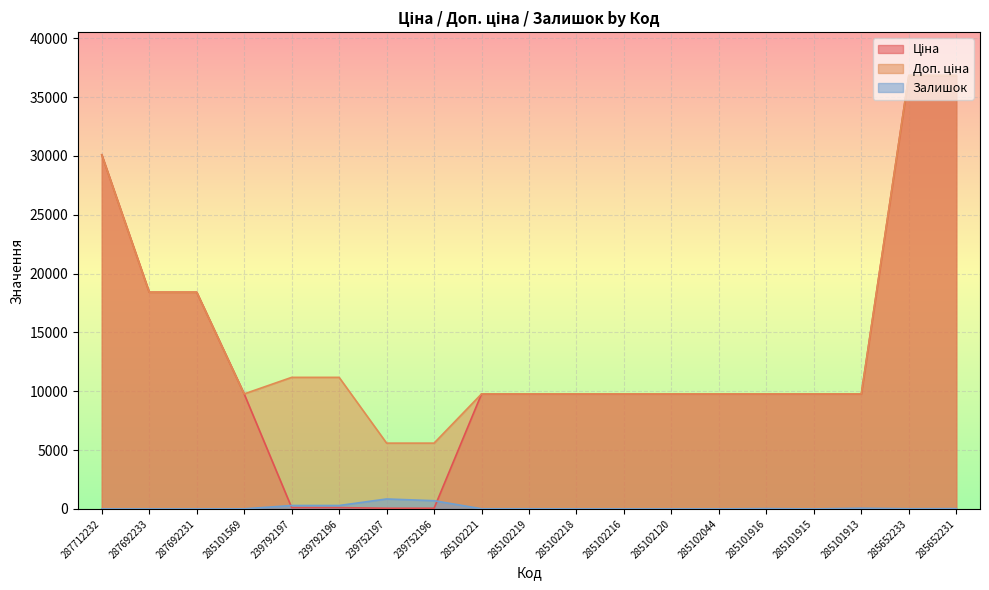

Reading left to right, extract all data points from this chart.

Ціна: 287712232=30102.8	287692233=18420.9	287692231=18420.9	285101569=9775.5	239792197=111.8	239792196=111.8	239752197=55.9	239752196=55.9	285102221=9775.5	285102219=9775.5	285102218=9775.5	285102216=9775.5	285102120=9775.5	285102044=9775.5	285101916=9775.5	285101915=9775.5	285101913=9775.5	285652233=36841.8	285652231=36841.8
Доп. ціна: 287712232=30102.8	287692233=18420.9	287692231=18420.9	285101569=9775.5	239792197=11182.0	239792196=11182.0	239752197=5591.0	239752196=5591.0	285102221=9775.5	285102219=9775.5	285102218=9775.5	285102216=9775.5	285102120=9775.5	285102044=9775.5	285101916=9775.5	285101915=9775.5	285101913=9775.5	285652233=36841.8	285652231=36841.8
Залишок: 287712232=0.0	287692233=0.0	287692231=0.0	285101569=7.0	239792197=289.0	239792196=290.0	239752197=845.0	239752196=698.0	285102221=11.0	285102219=11.0	285102218=3.0	285102216=0.0	285102120=0.0	285102044=1.0	285101916=26.0	285101915=0.0	285101913=58.0	285652233=14.0	285652231=23.0